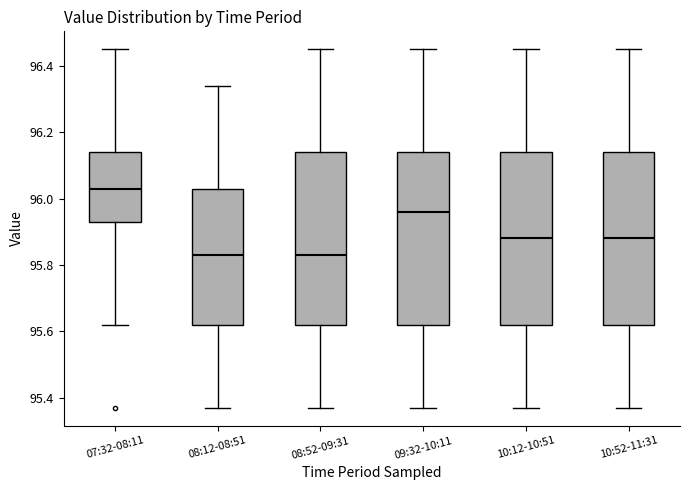

Where is the upper edge of the box for 09:32-10:11 on the y-axis? The values are not printed on the chart, so give them approximately, as read against the axis.

96.14